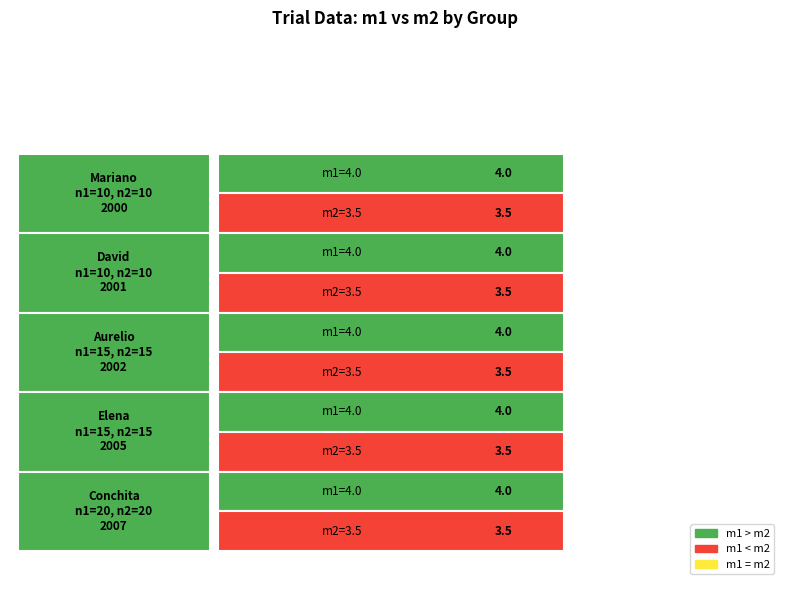

At 3, list the series in order from largest to smallest.

m1, m2